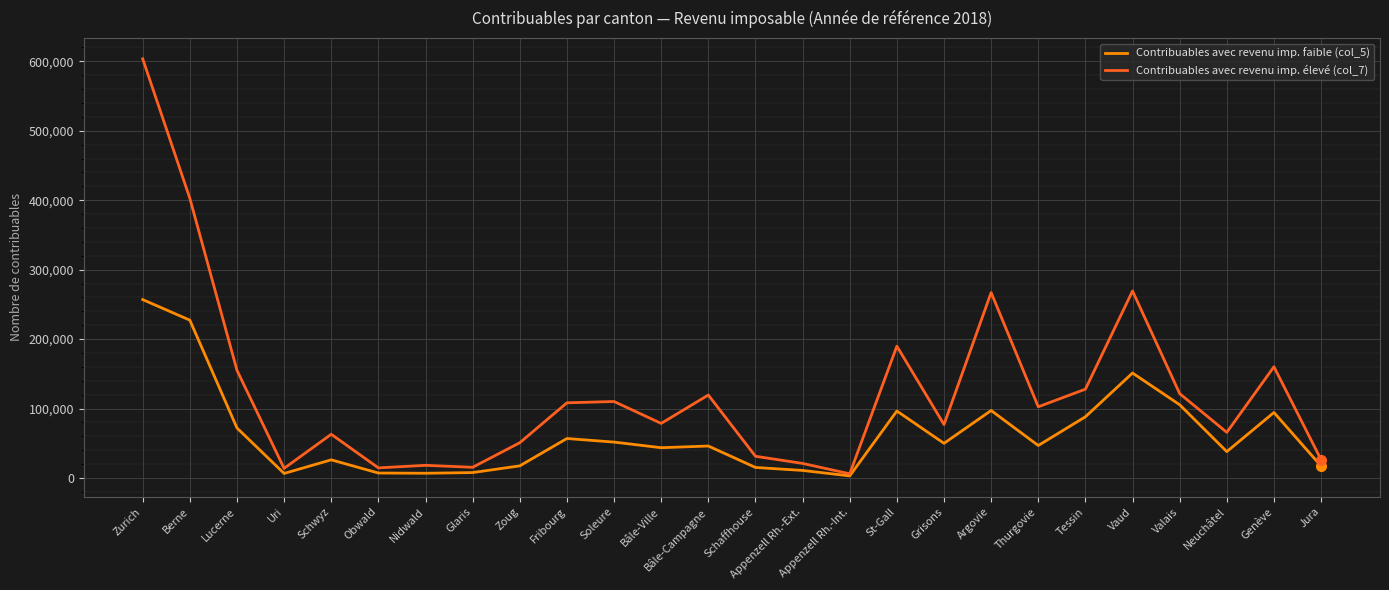

What is the difference between the highest and lowest values at Bâle-Campagne?

73433